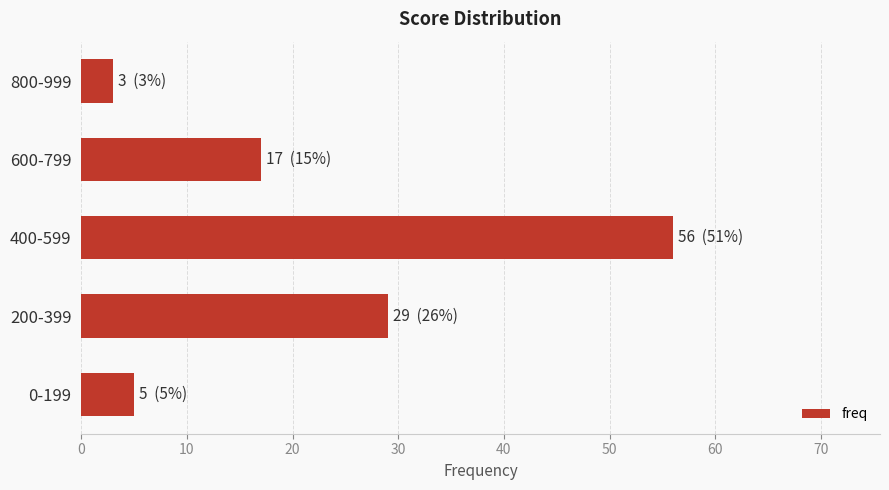

List the labels in order of value, smallest first.

800-999, 0-199, 600-799, 200-399, 400-599